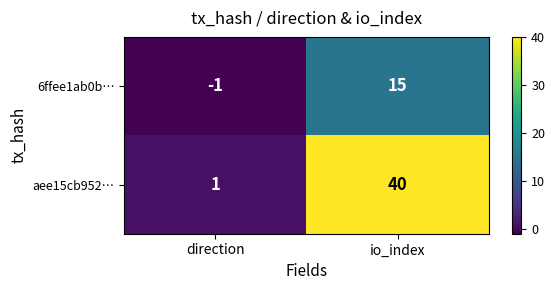

At io_index, list the series in order from largest to smallest.

aee15cb952…, 6ffee1ab0b…